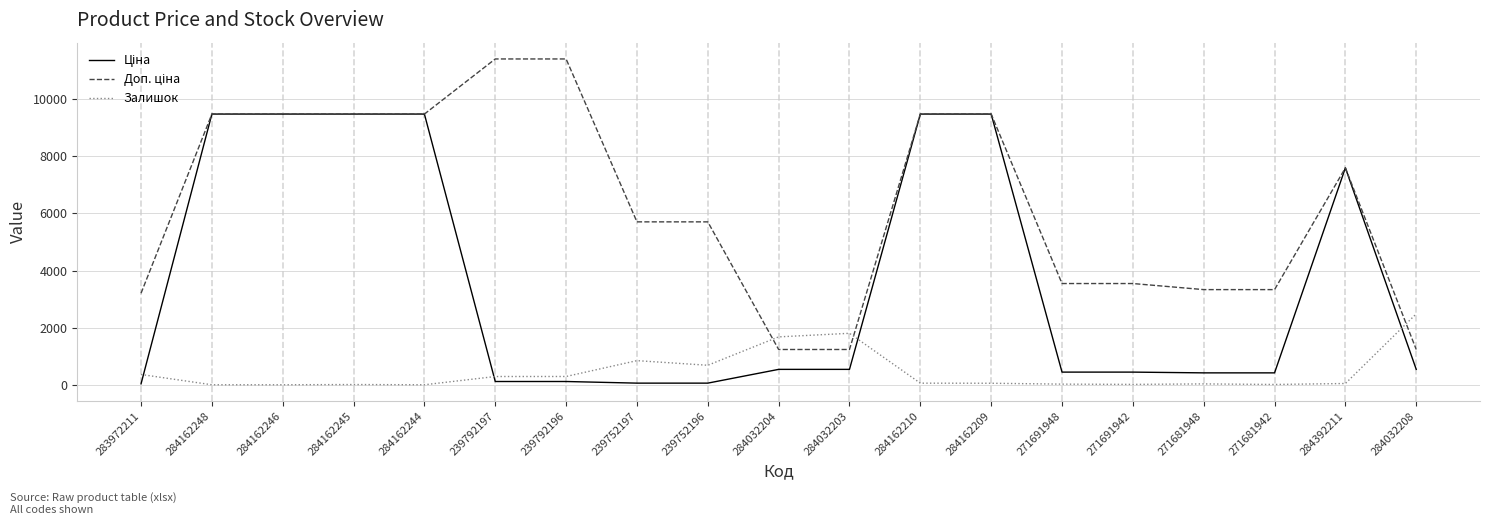

The Залишок series shows -1567.5 at 284162248. True or false?

False